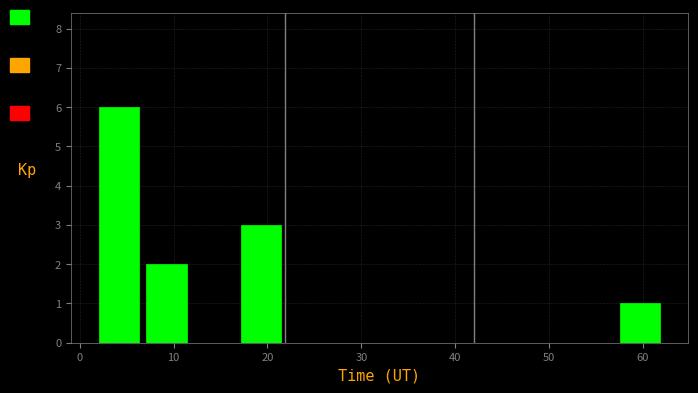

Reading left to right, list every bar in this chart as the range it spans on the x-axis followed by its height. Neither the bar edges nor the heights are printed on the chart, so give them approximately, as read against the axes.

2 to 7: 6
7 to 12: 2
12 to 17: 0
17 to 22: 3
22 to 27: 0
27 to 32: 0
32 to 37: 0
37 to 42: 0
42 to 47: 0
47 to 52: 0
52 to 57: 0
57 to 62: 1